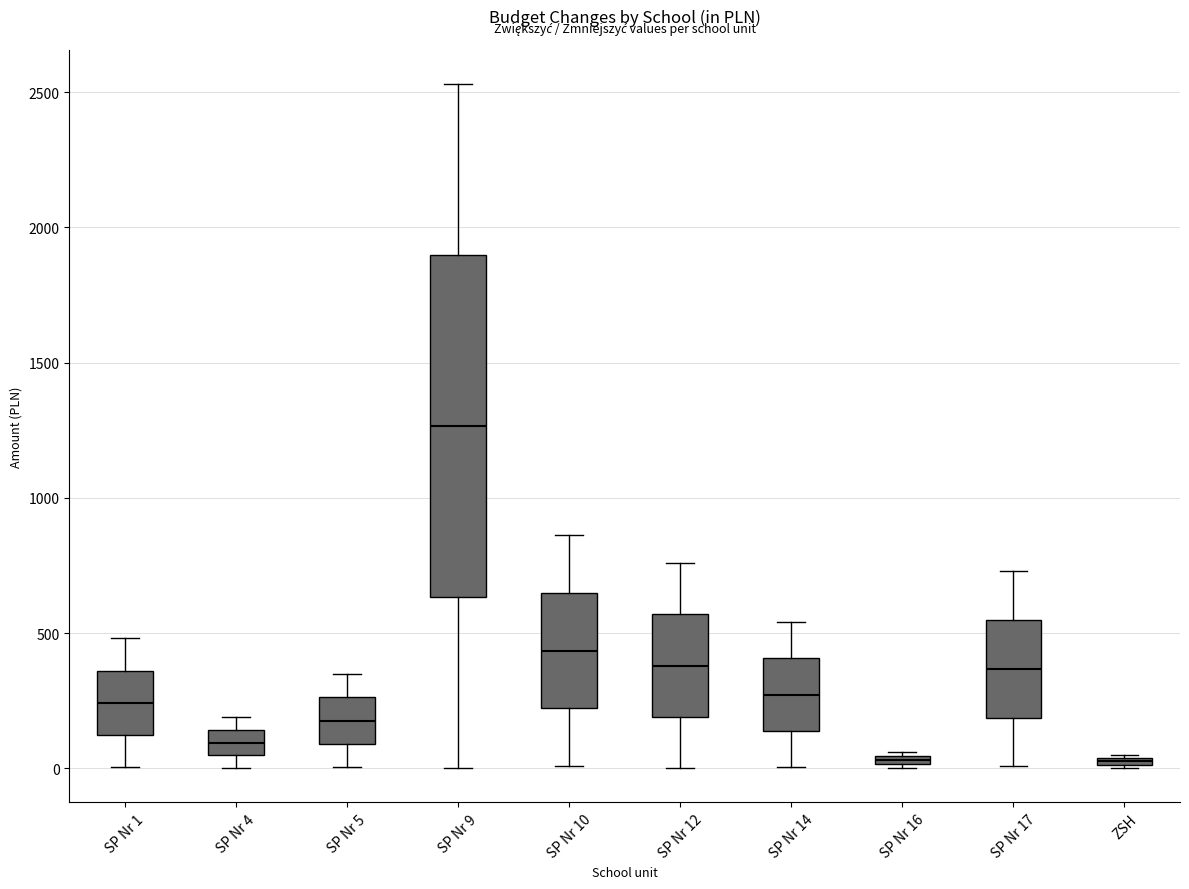

Where is the lower edge of the box for SP Nr 5 on the y-axis? The values are not printed on the chart, so give them approximately, as read against the axis.

100